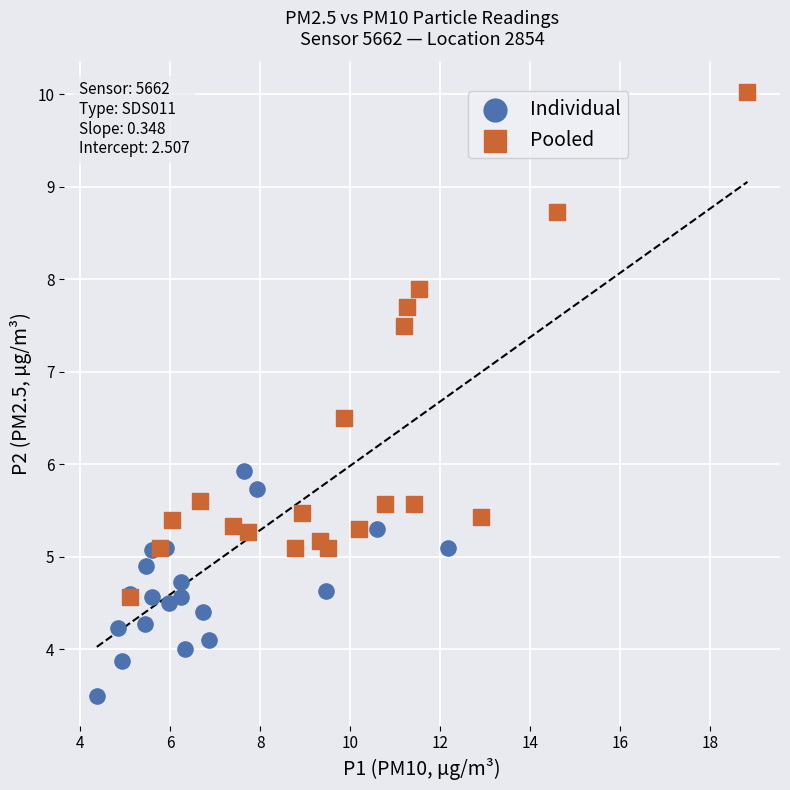

Which series reaches the minimum Y coordinate?

Individual